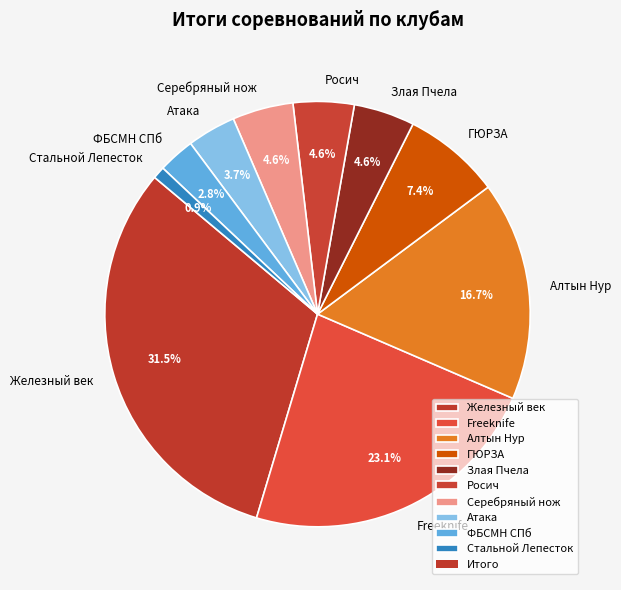

Is it true that Стальной Лепесток is 1% of the pie?

True